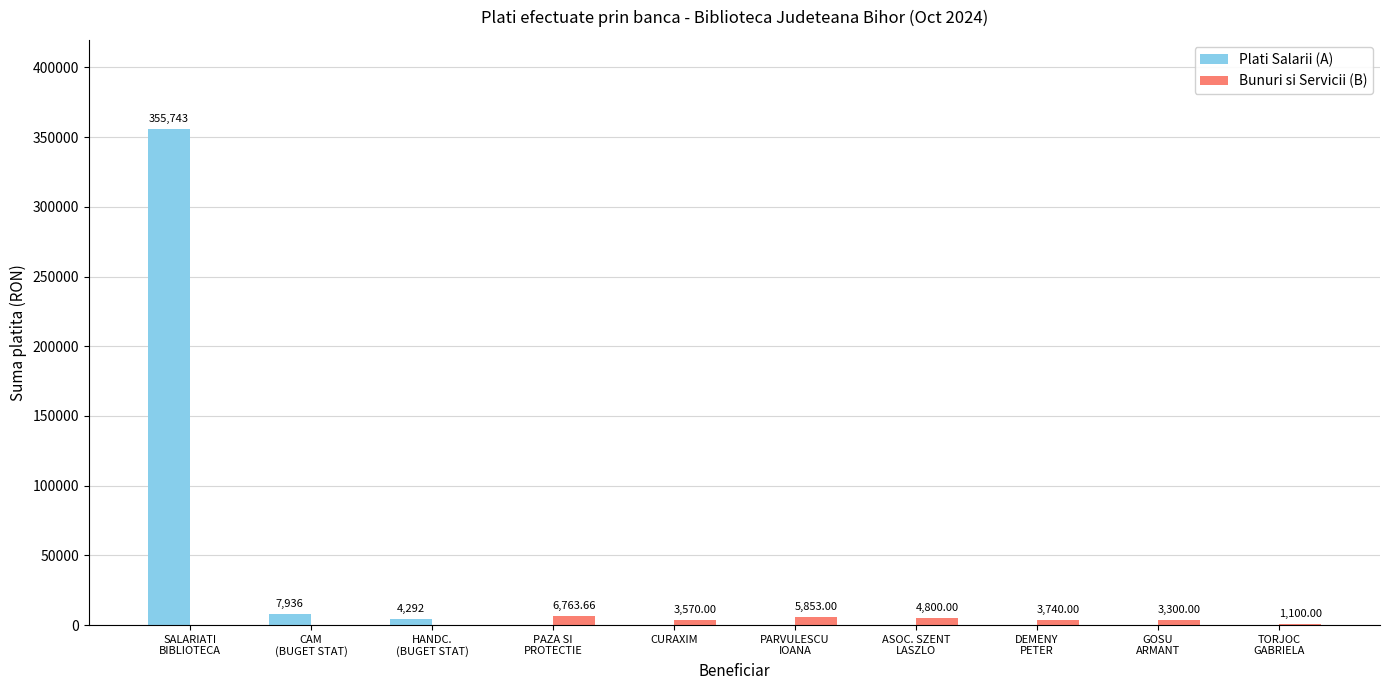

What is the total value across all series at DEMENY
PETER?

3740.0